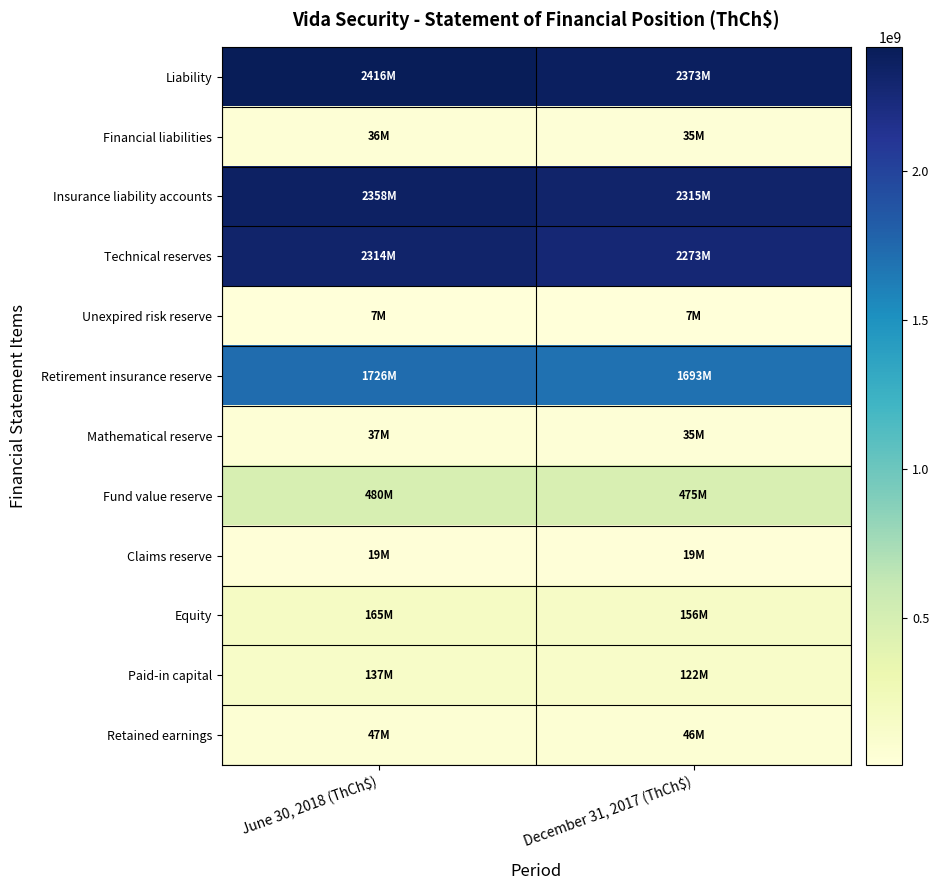

Which series has the widest spread of values?

Insurance liability accounts